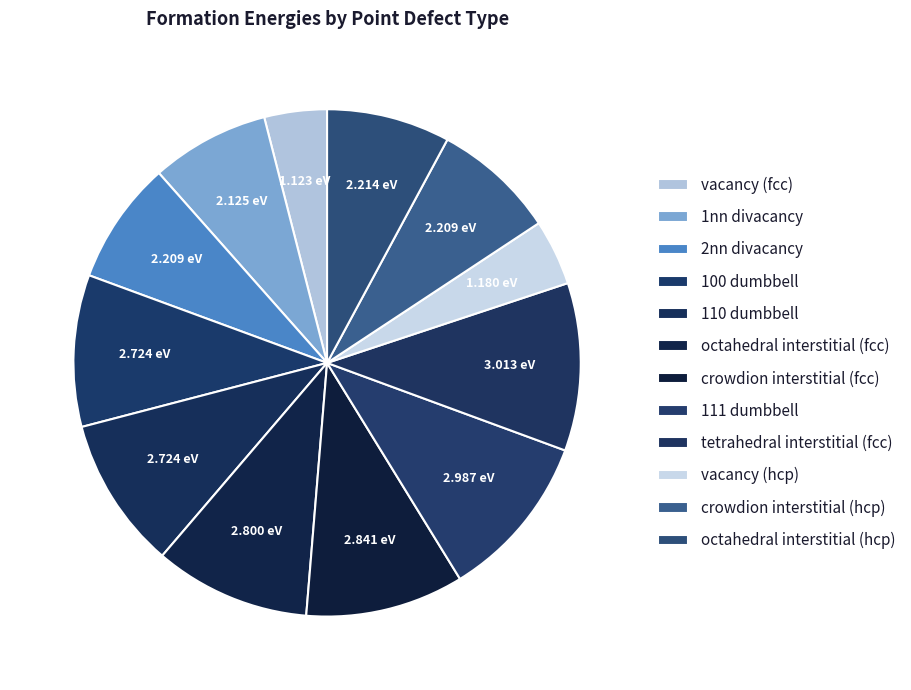

Is there any slice that represents more than half of the pie?

No